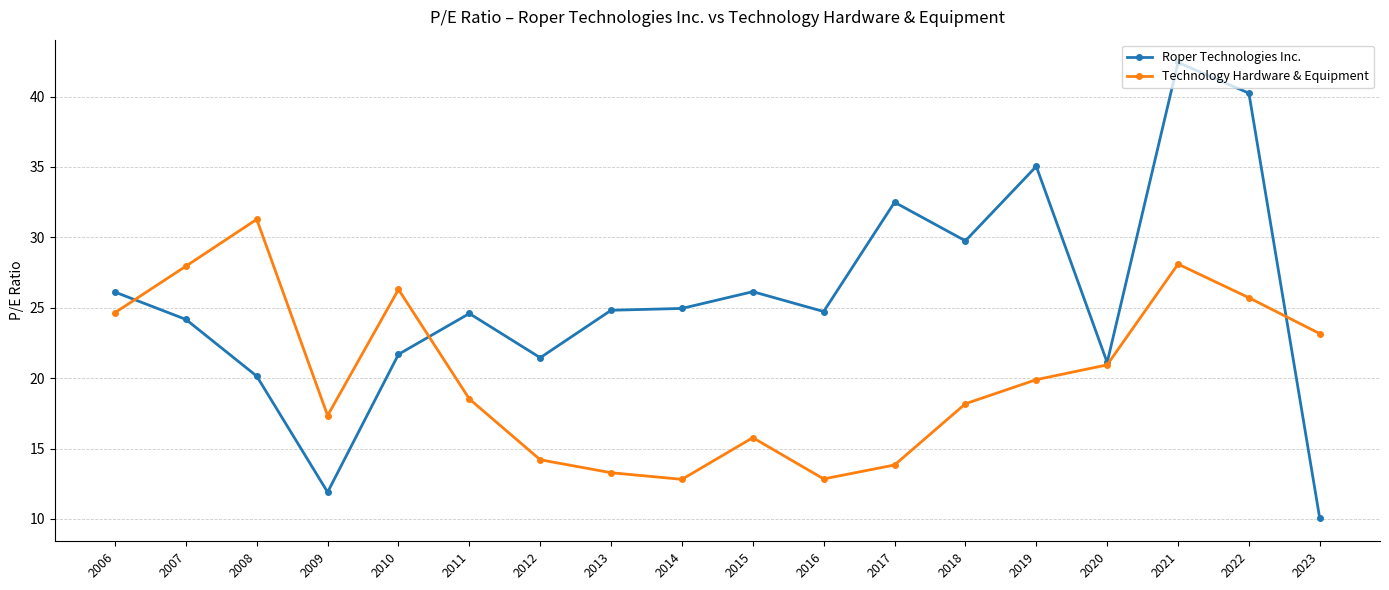

Is it true that Technology Hardware & Equipment equals 40.2 at 2023?

False